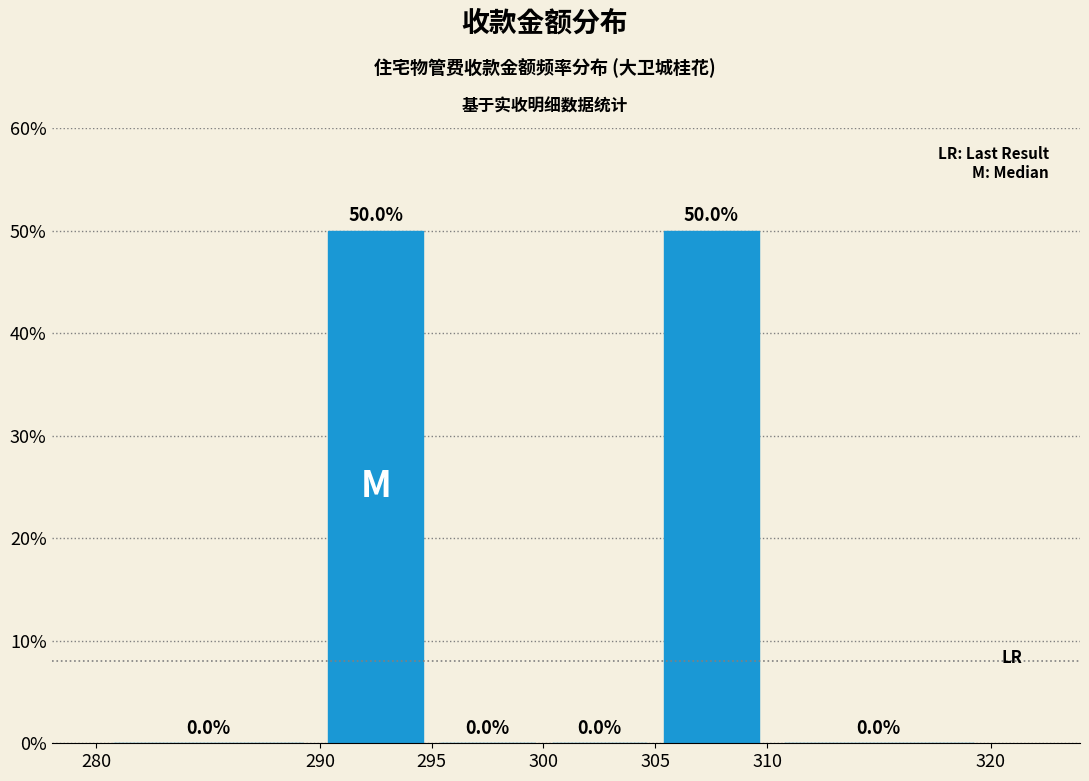

What is the height of the bar covering 290 to 295 on the x-axis?

50.0